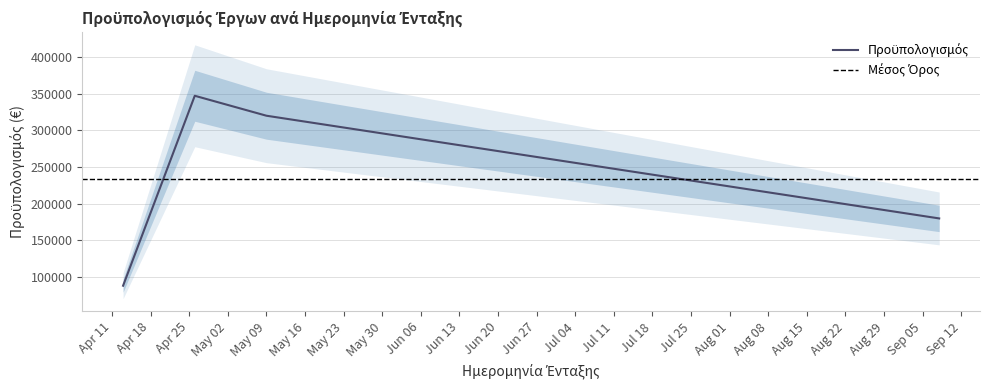

What is the change in value from 2017-04-13 to 2017-09-08?

+91700